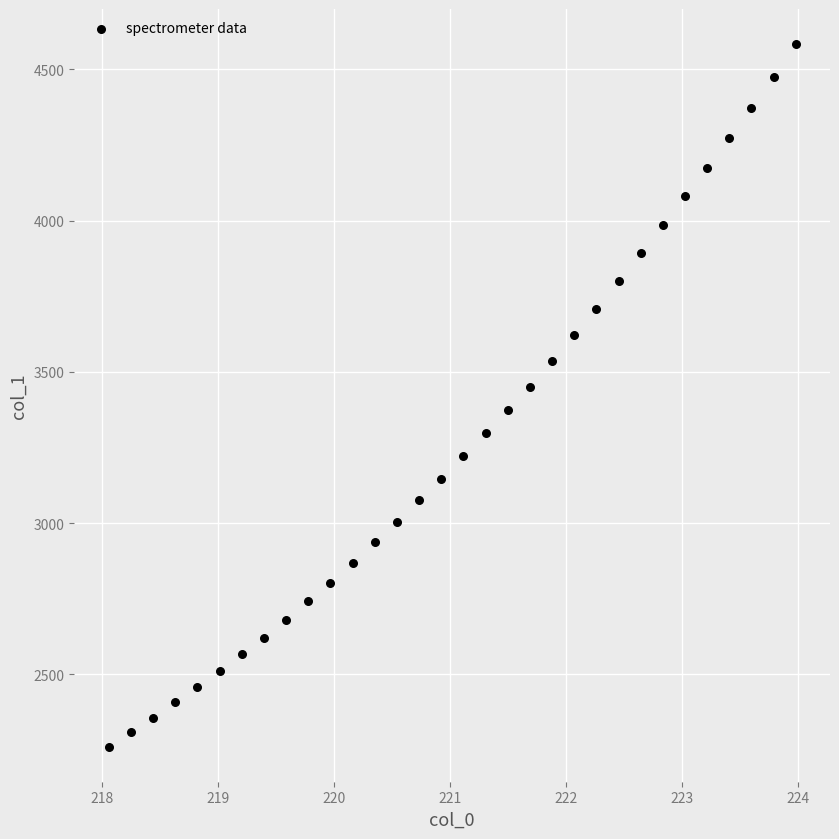

What is the range of Y values (max minus min)?

2322.4